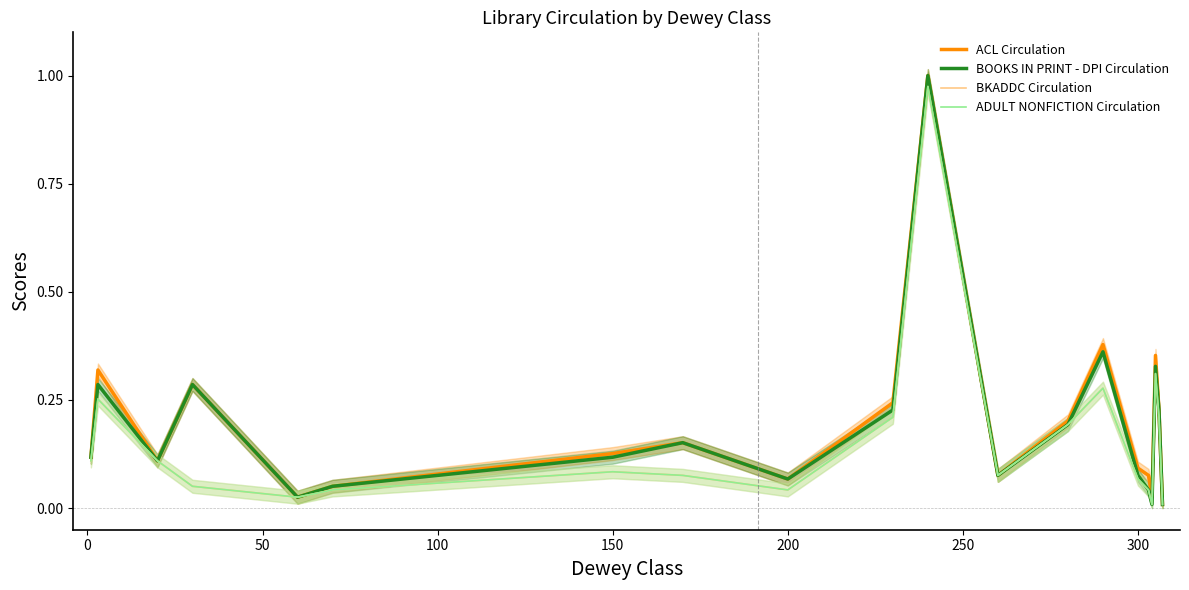

What are all the series names shown in the legend?

ACL Circulation, BOOKS IN PRINT - DPI Circulation, BKADDC Circulation, ADULT NONFICTION Circulation